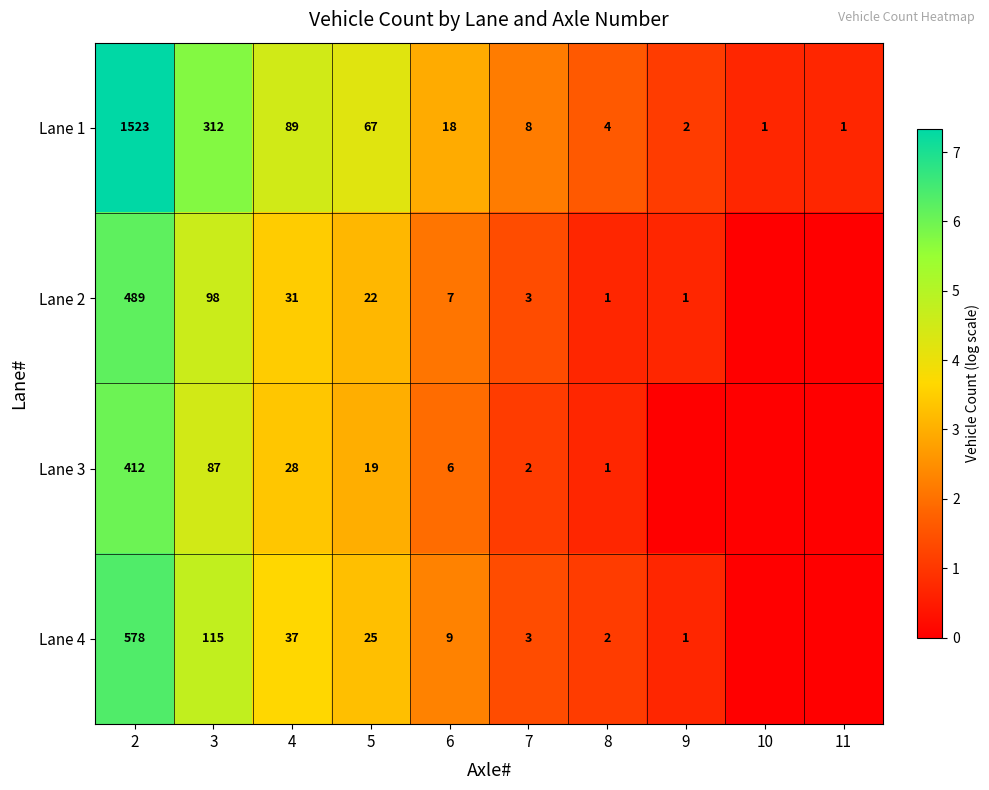

How many distinct data groups are displayed?

4